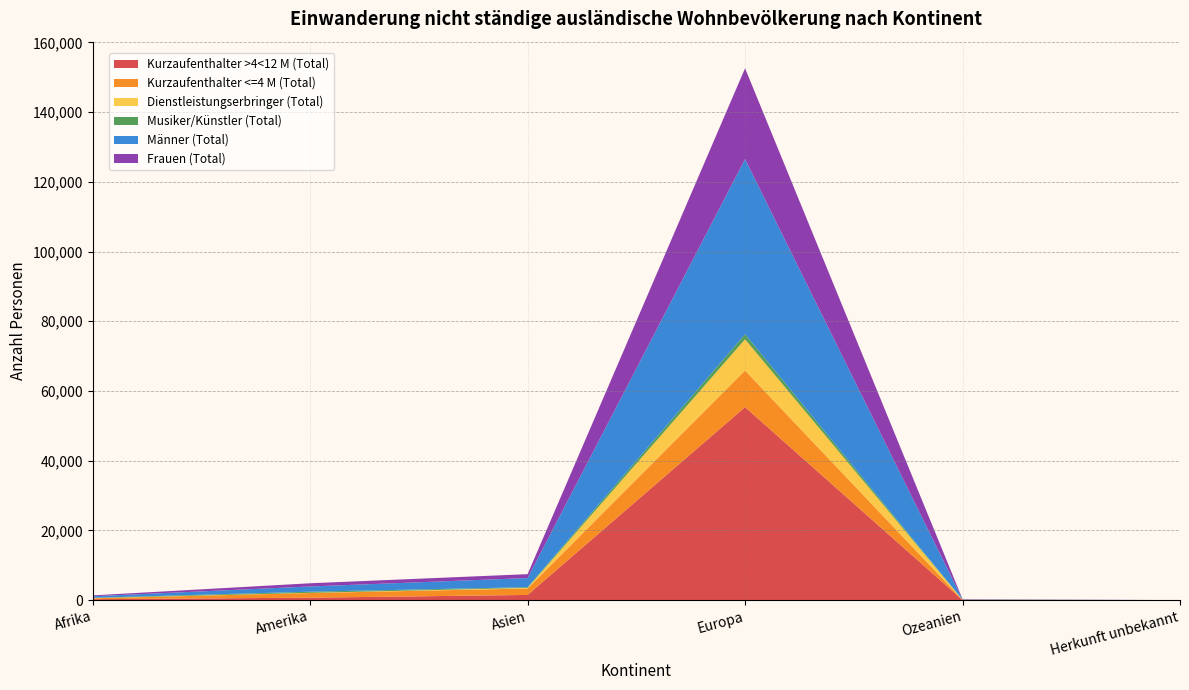

Reading left to right, what are all the values shown in this chart?

Kurzaufenthalter >4<12 M (Total): 283	708	1500	55373	46	0
Kurzaufenthalter <=4 M (Total): 255	1339	1854	10510	77	4
Dienstleistungserbringer (Total): 46	61	171	8961	6	0
Musiker/Künstler (Total): 100	315	205	1444	23	2
Männer (Total): 431	1504	2613	50235	73	3
Frauen (Total): 253	919	1117	26053	79	3